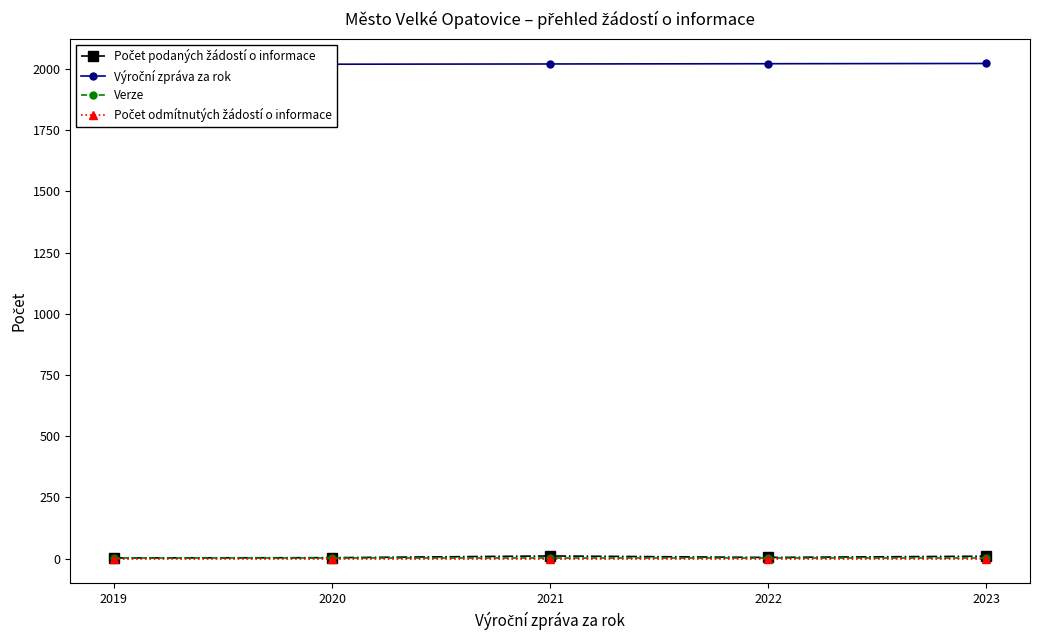

Which category has the highest value in the Výroční zpráva za rok series?

2023